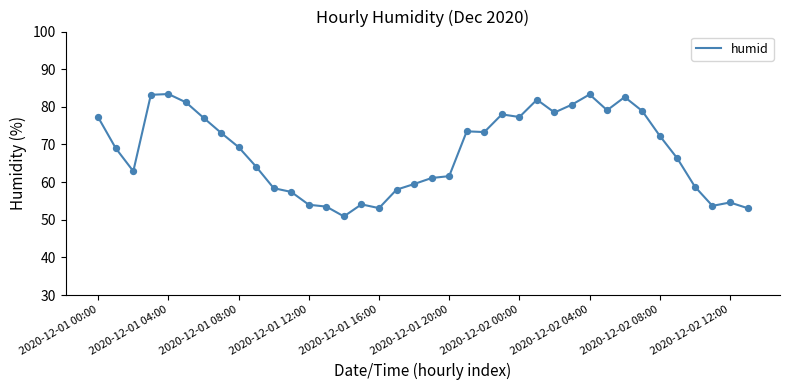

What is the difference between the maximum and minimum values?

32.5